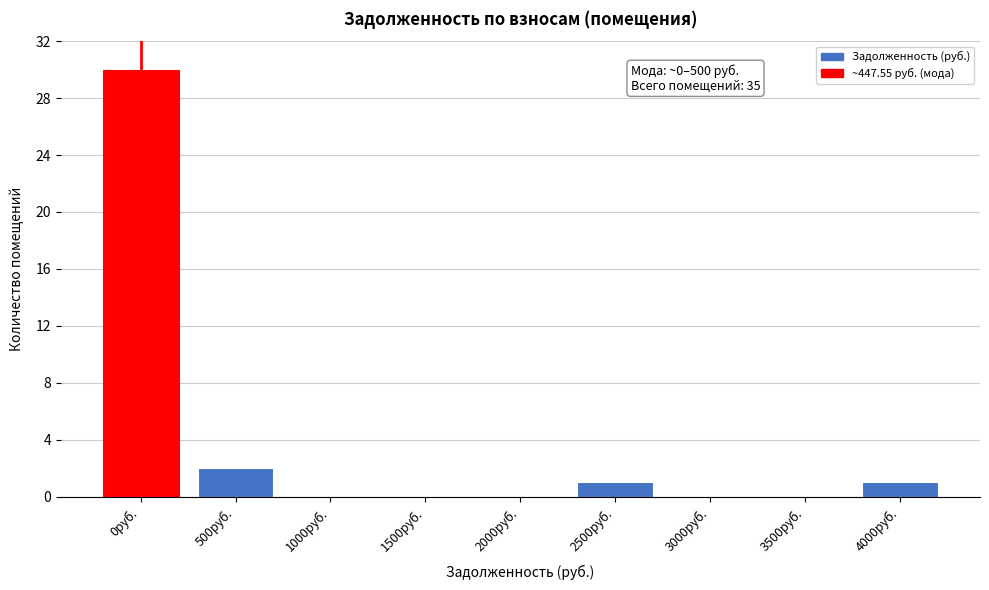

Reading left to right, what are all the values shown in this chart?

0руб.=30	500руб.=2	1000руб.=0	1500руб.=0	2000руб.=0	2500руб.=1	3000руб.=0	3500руб.=0	4000руб.=1